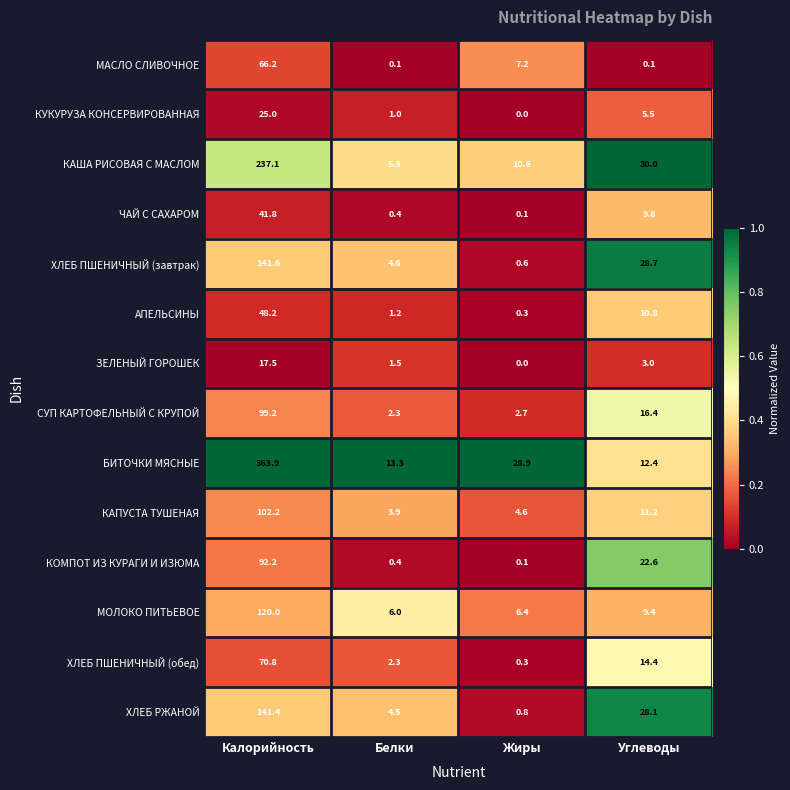

At which label does АПЕЛЬСИНЫ reach its minimum?

Жиры